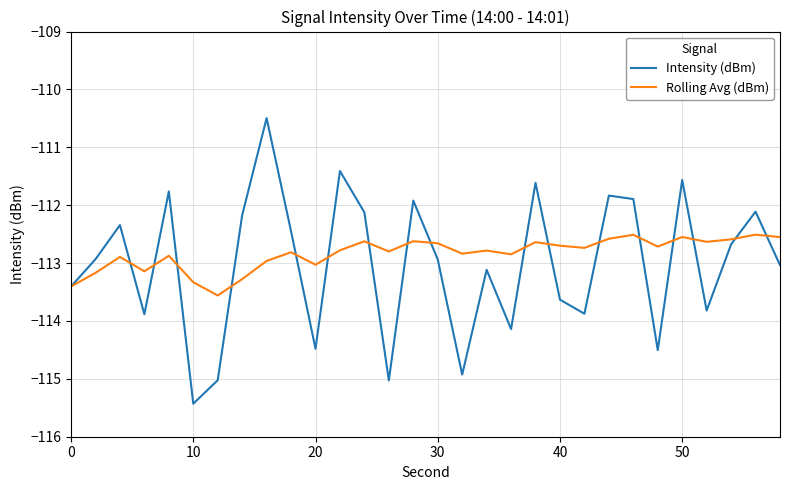

Which series has the largest range (max minus min)?

Intensity (dBm)